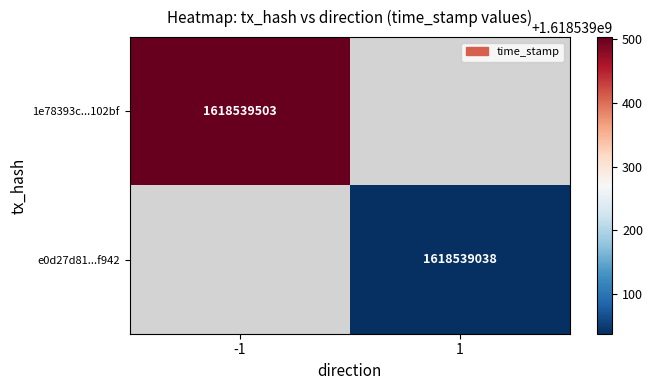

Is it true that e0d27d8129f1b789880b3f04a7a491336aaf942 equals 1 at 0?

False